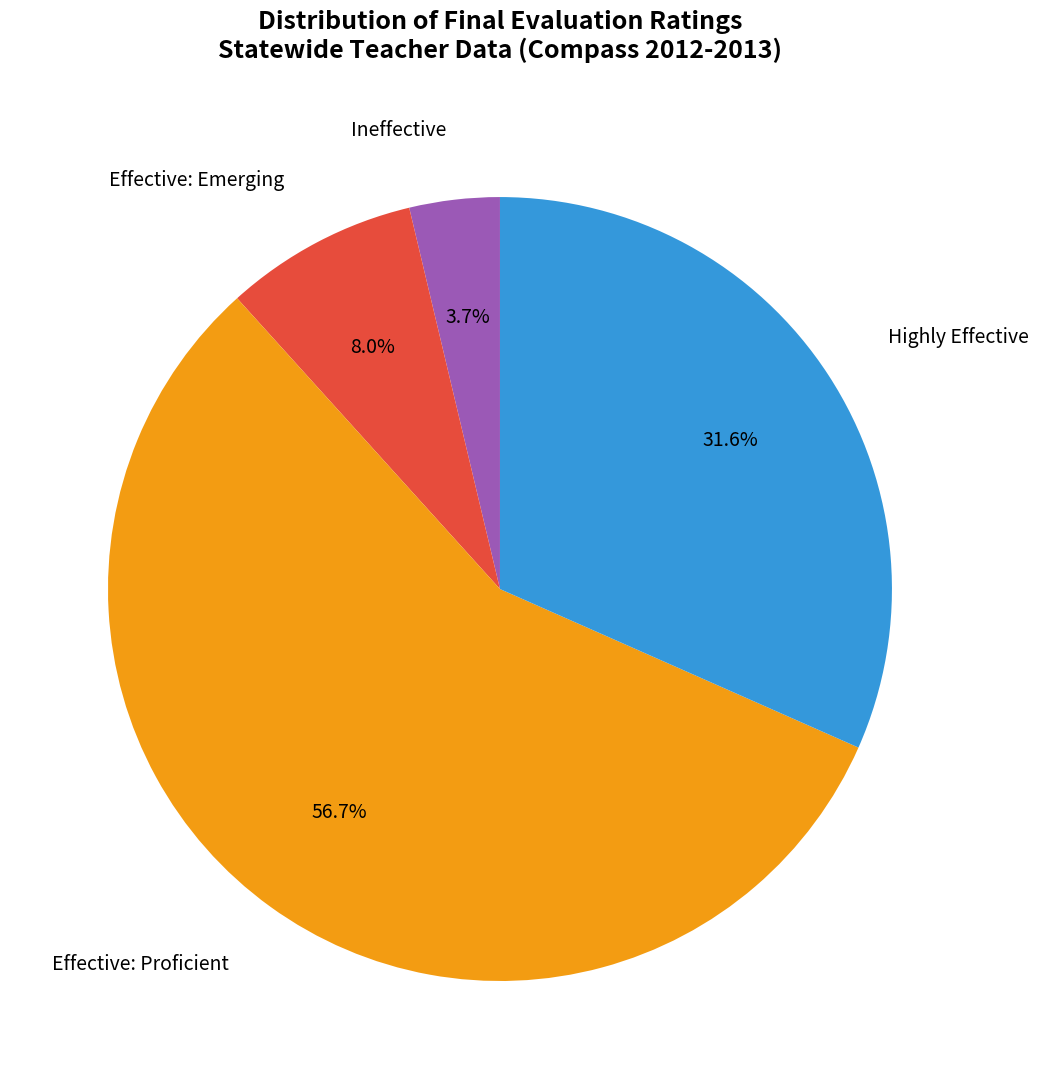

Is there a majority slice in this chart?

Yes